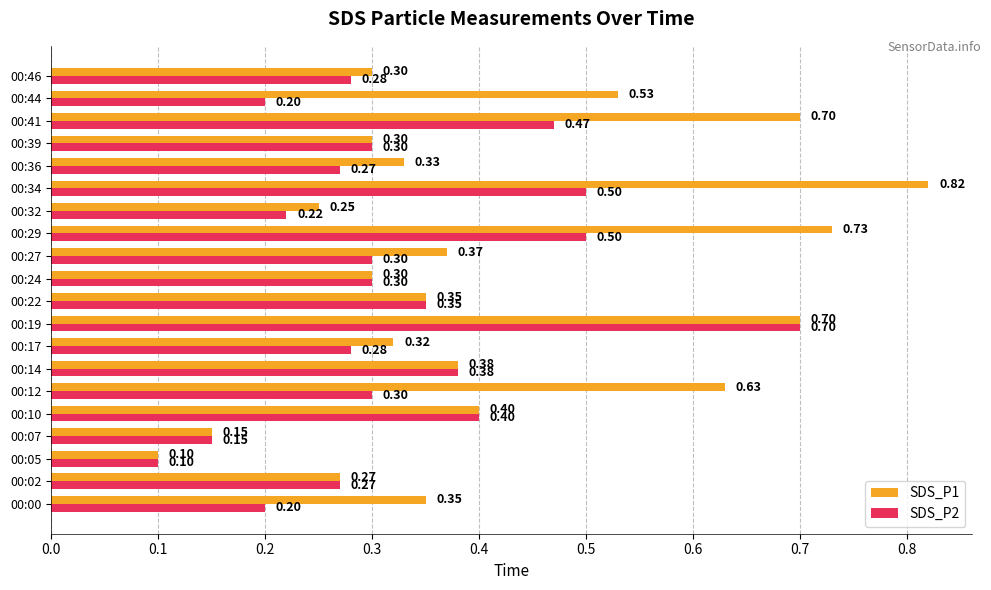

Rank the series by their average value, from lowest to highest.

SDS_P2, SDS_P1